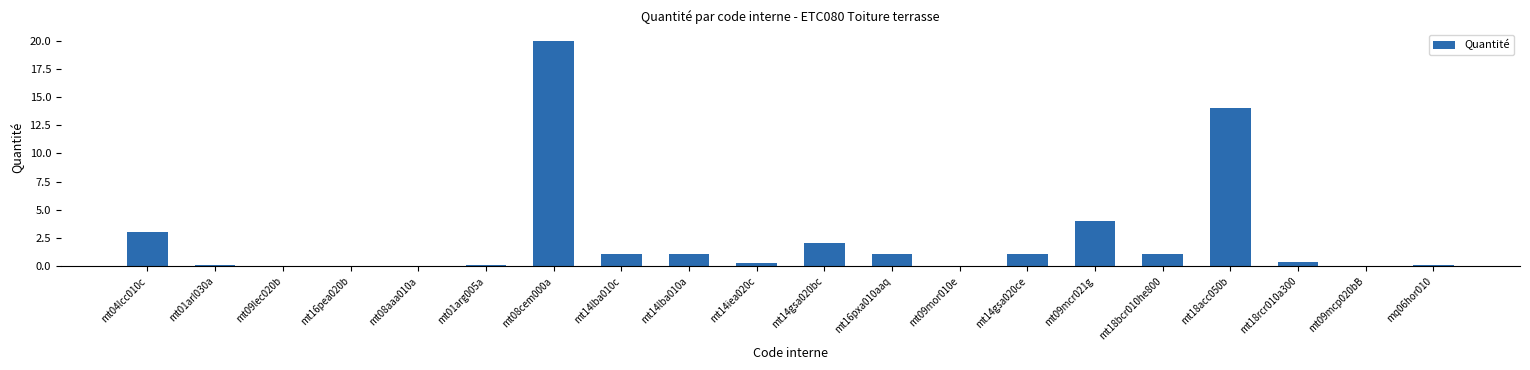

Is it true that the value at mt09mcr021g is 0.8?

False